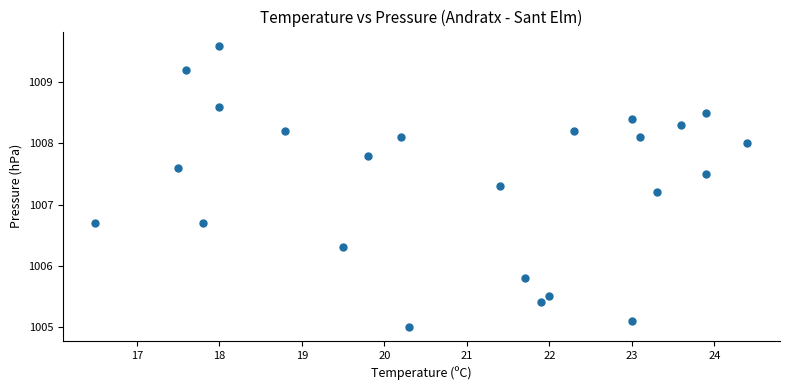

What is the range of X values (max minus min)?

7.9